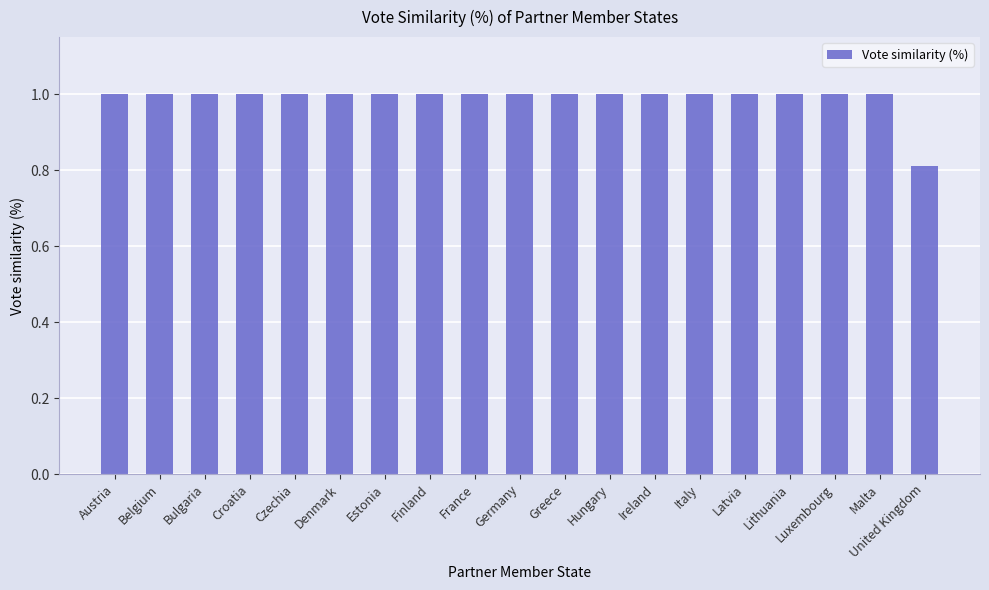

What position from the left is Belgium?

2